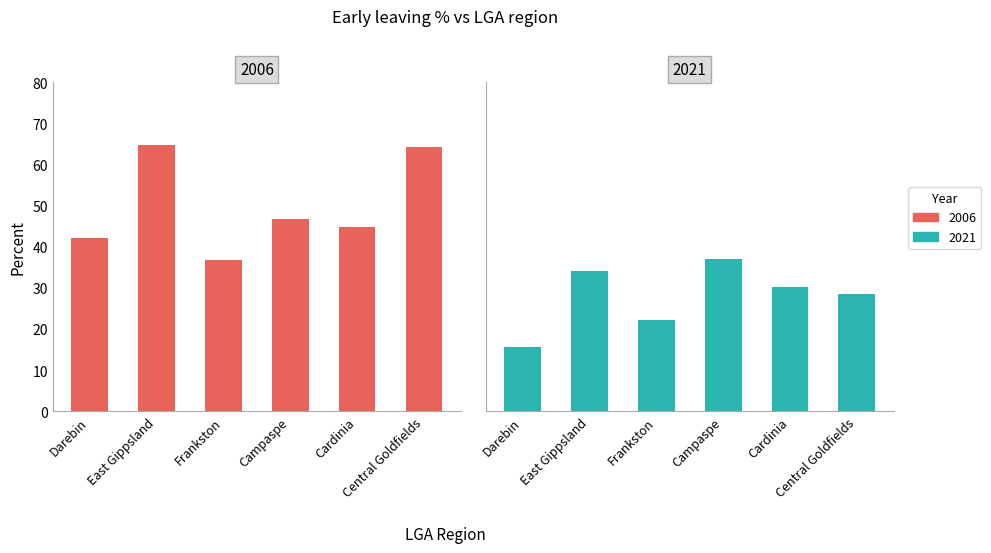

How many data points in 2021 - 20-24 early leaving per cent are above 30?

3